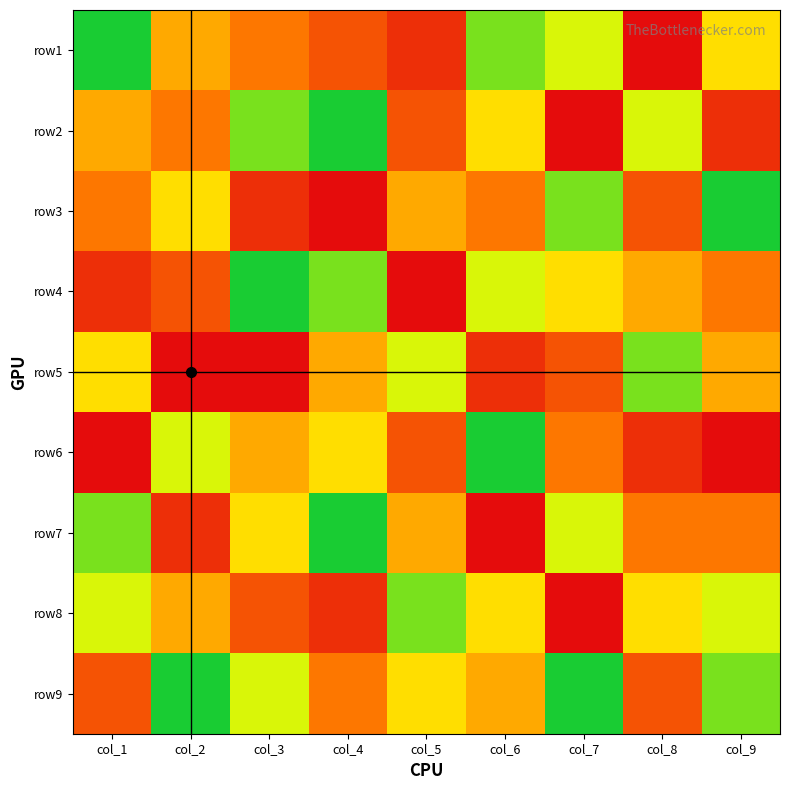

What value does the row3 series have at col_4?

9